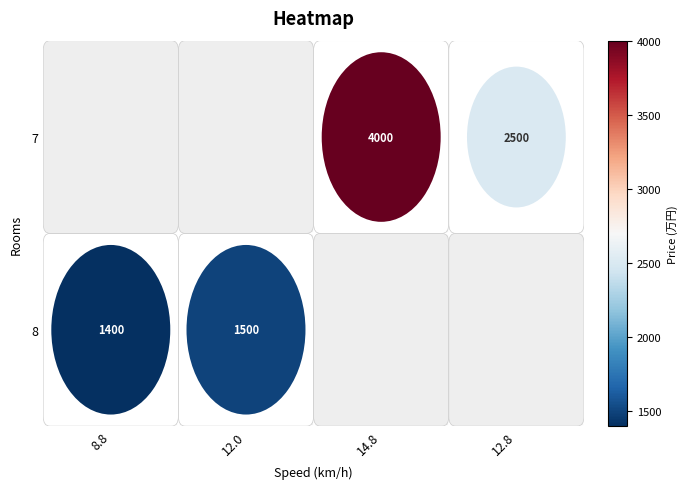

Reading left to right, what are all the values shown in this chart?

8: 1400	1500
7: 4000	2500